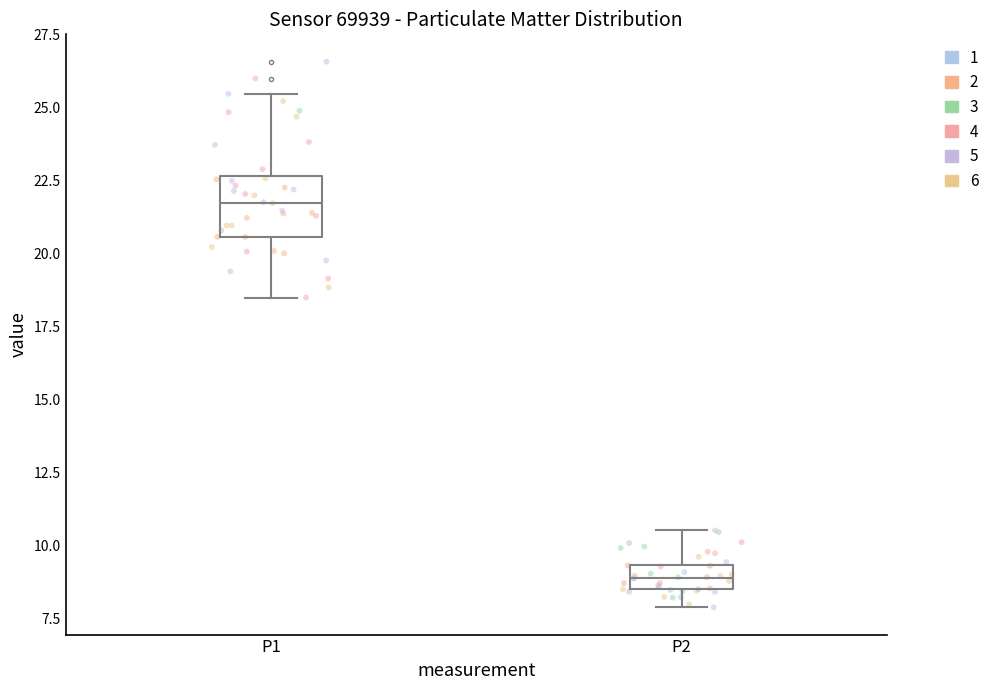

Reading left to right, read every box against the y-axis: the position of its median line, the range the box covers, and the ends of its whiskers. The values are not printed on the chart, so give them approximately, as read against the axis.

P1: median 22.0, box 20.5 to 22.5, whiskers 18.5 to 25.5
P2: median 9.0, box 8.5 to 9.5, whiskers 8.0 to 10.5